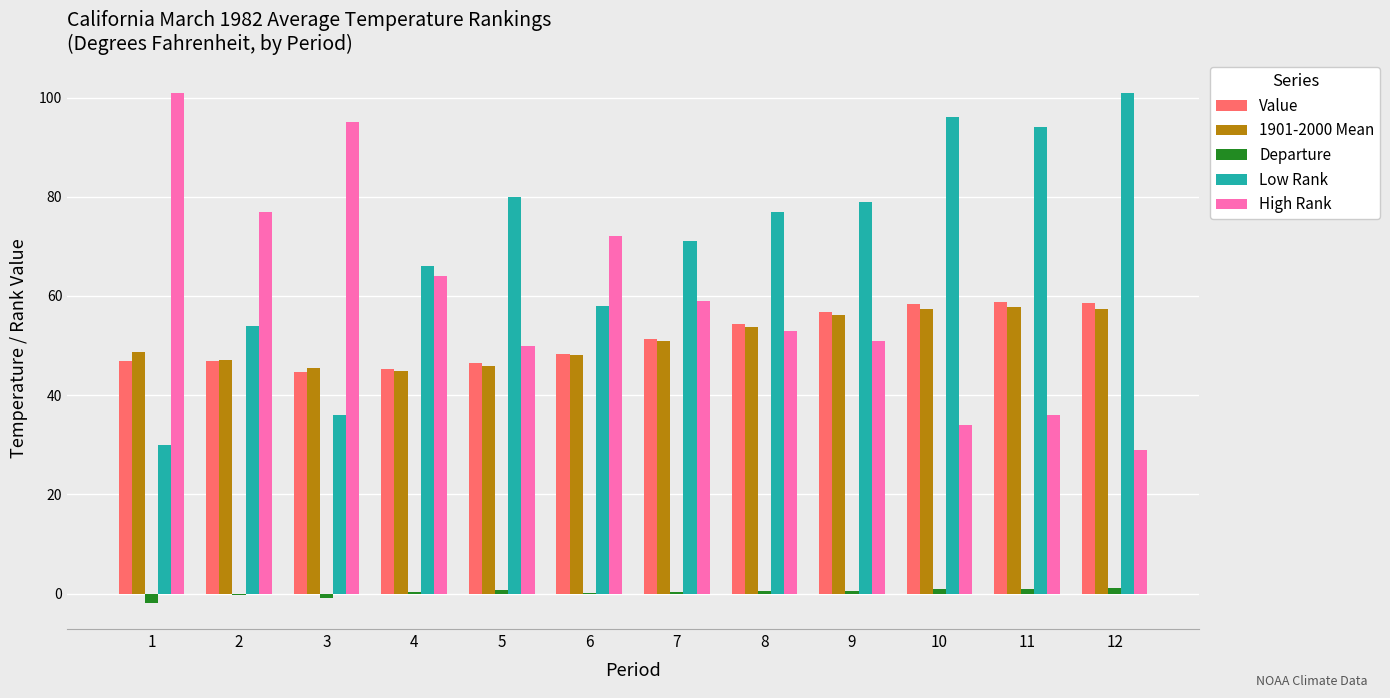

Which series has the largest total across all categories?

Low Rank